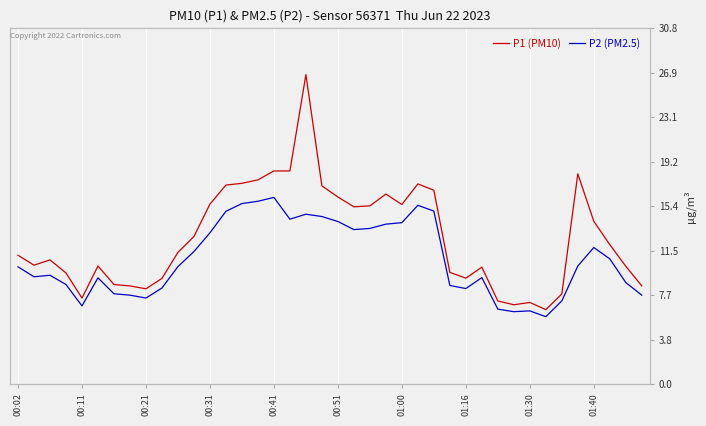

At which label does P1 (PM10) first exceed 11?

00:02